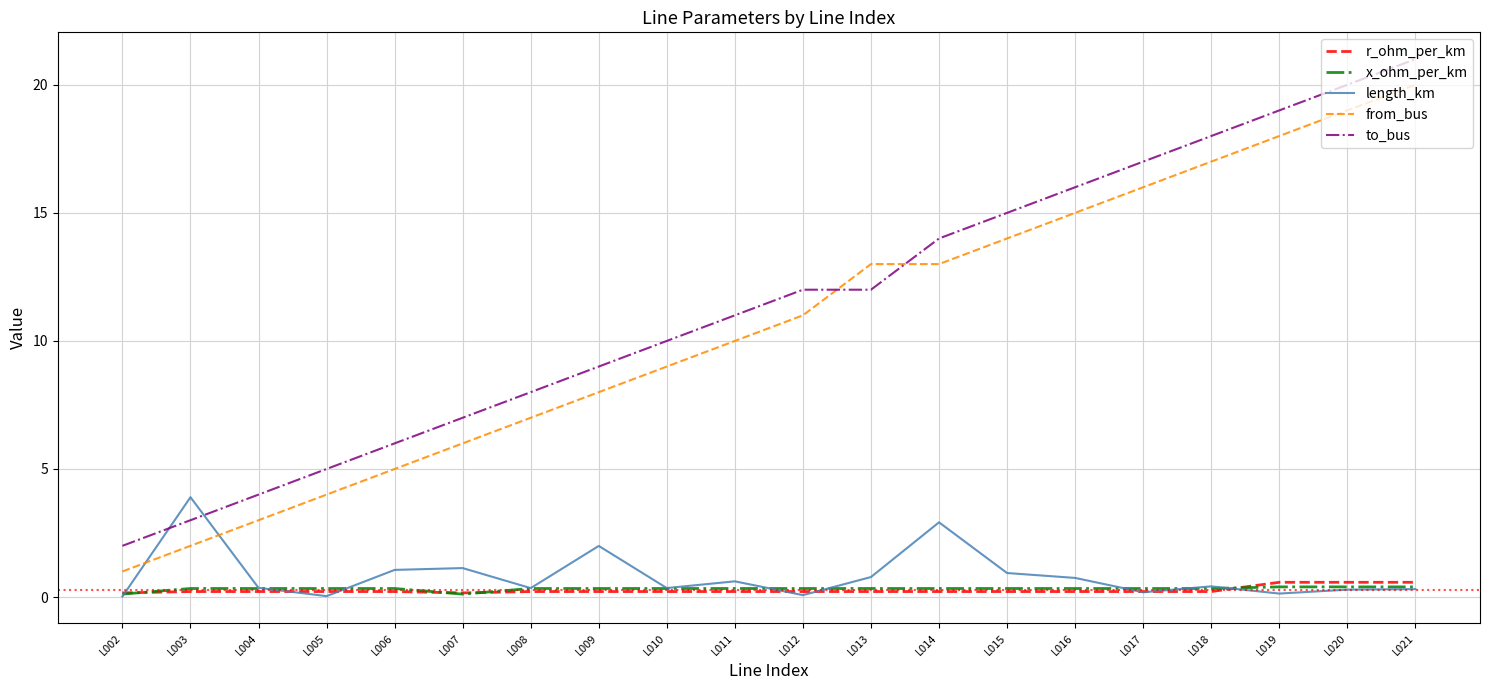

What is the sum of all from_bus values?

211.0